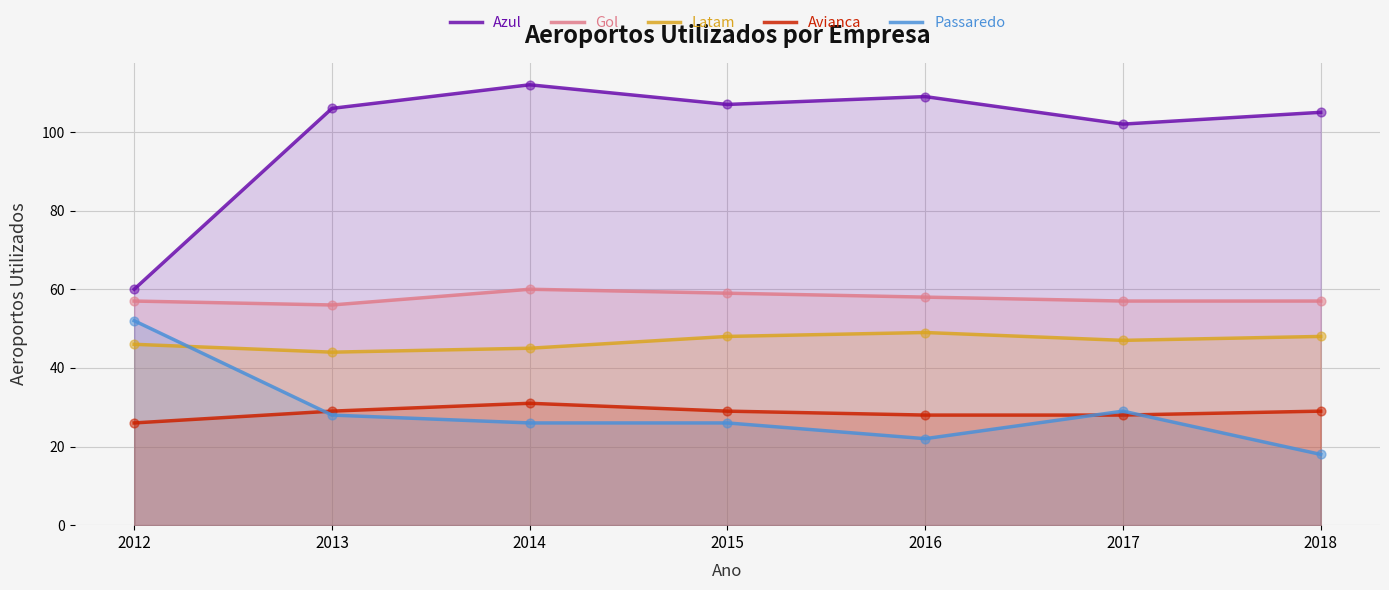

At which category is the sum across all series the highest?

2014